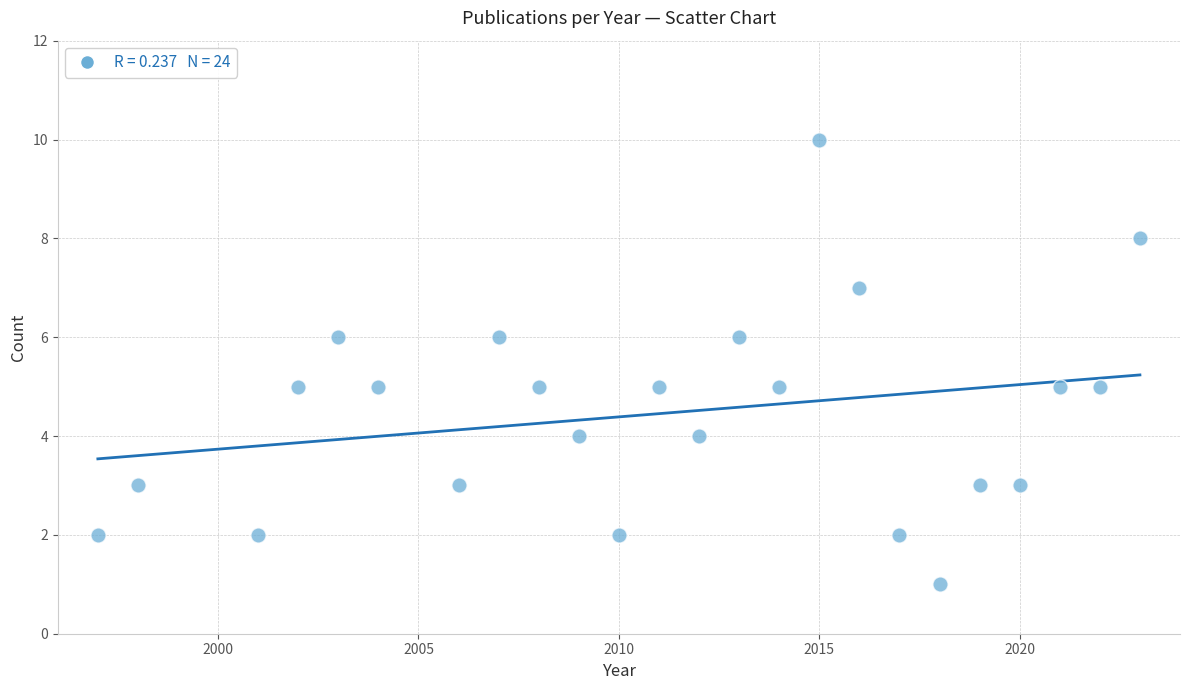

What is the range of Y values (max minus min)?

9